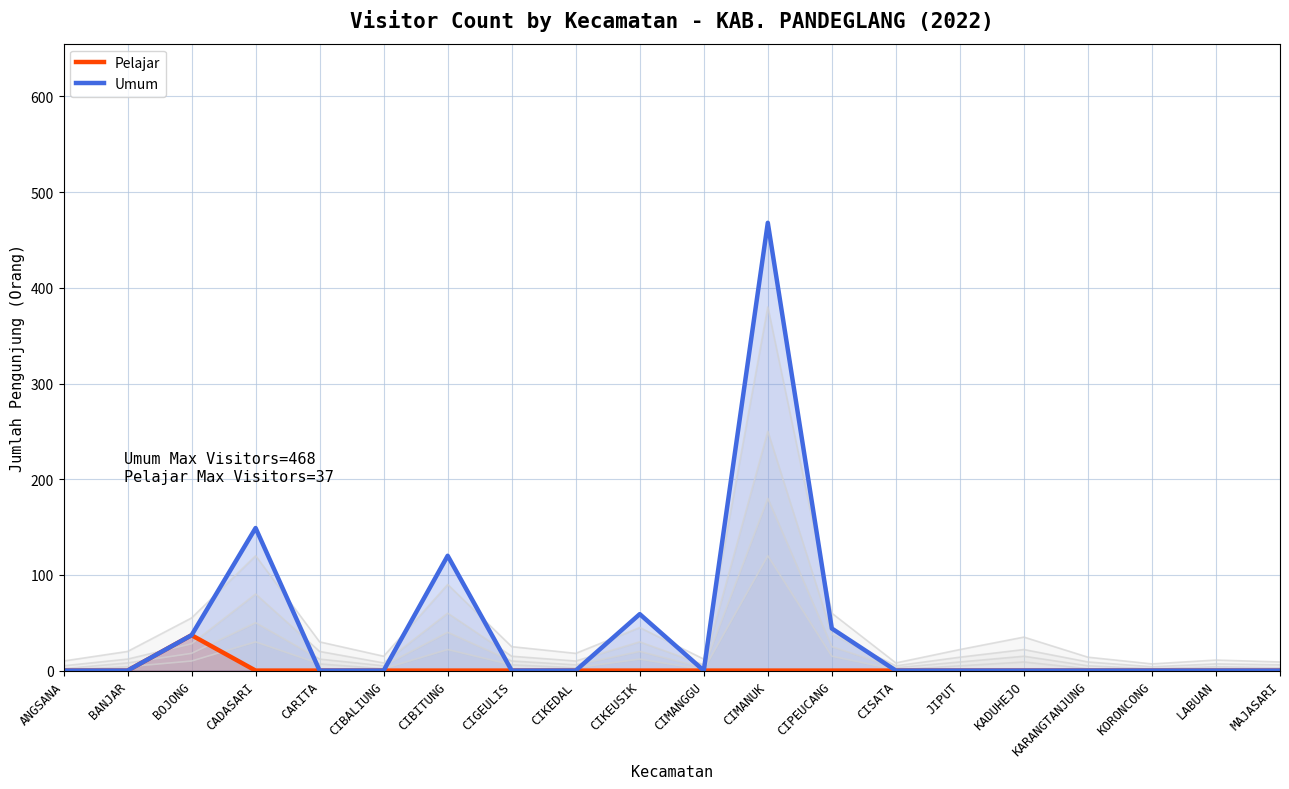

At which category does the chart reach its minimum across all series?

ANGSANA